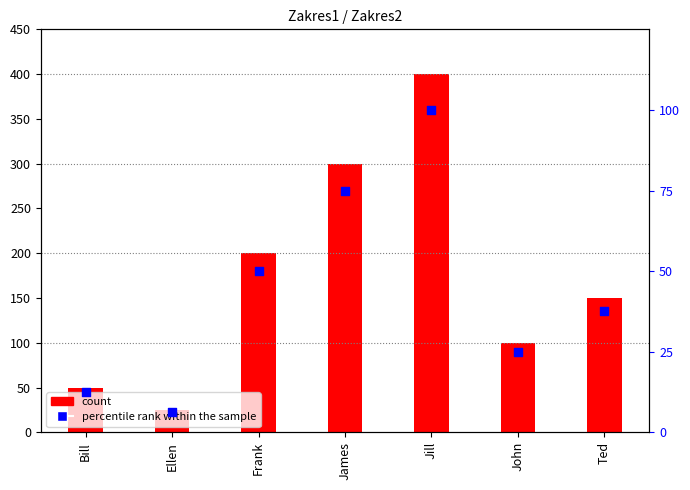

What is the total value across all series at John?

125.0